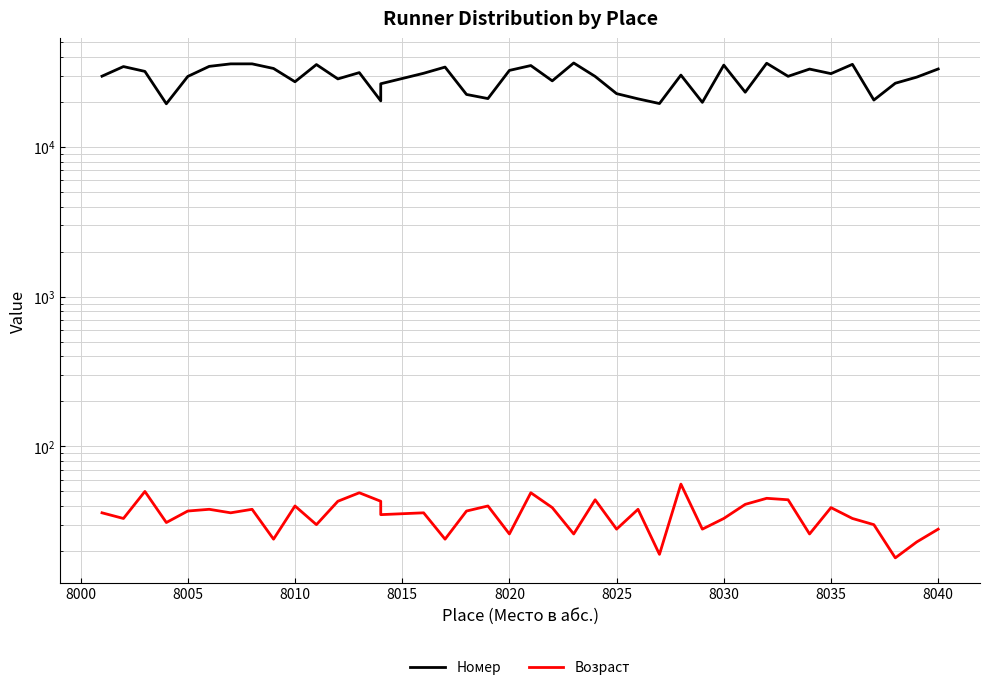

Is it true that Возраст equals 36 at 8035?

False